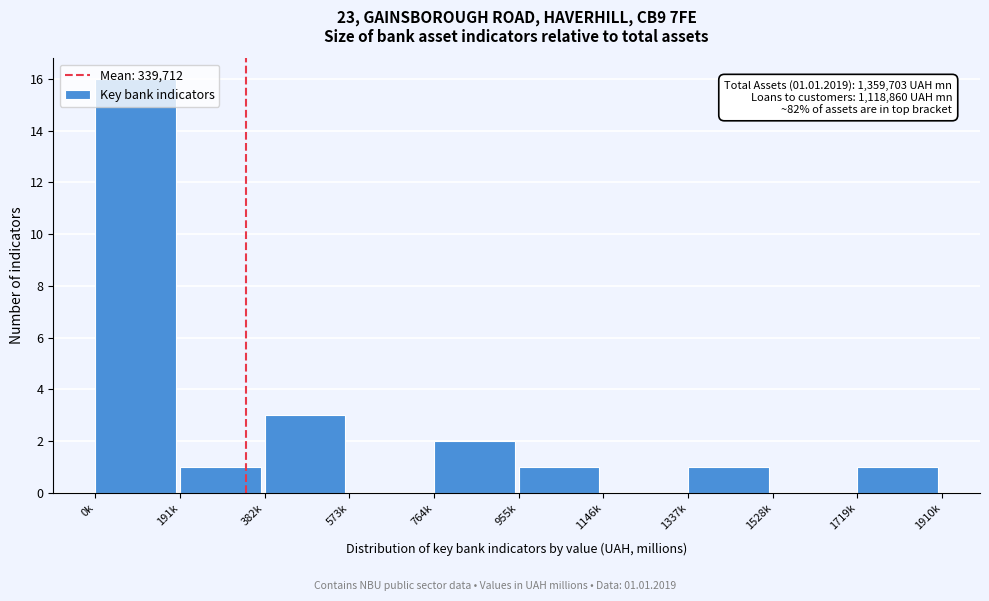

What is the maximum value shown in the chart?

16